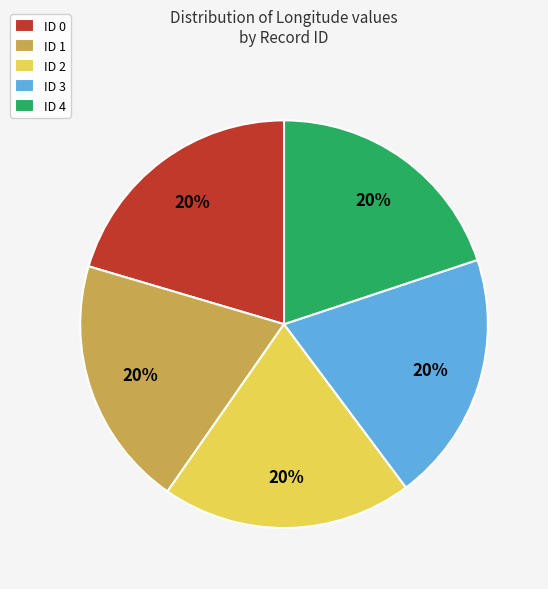

What is the ratio of the value at ID 4 to the value at ID 1?

1.0